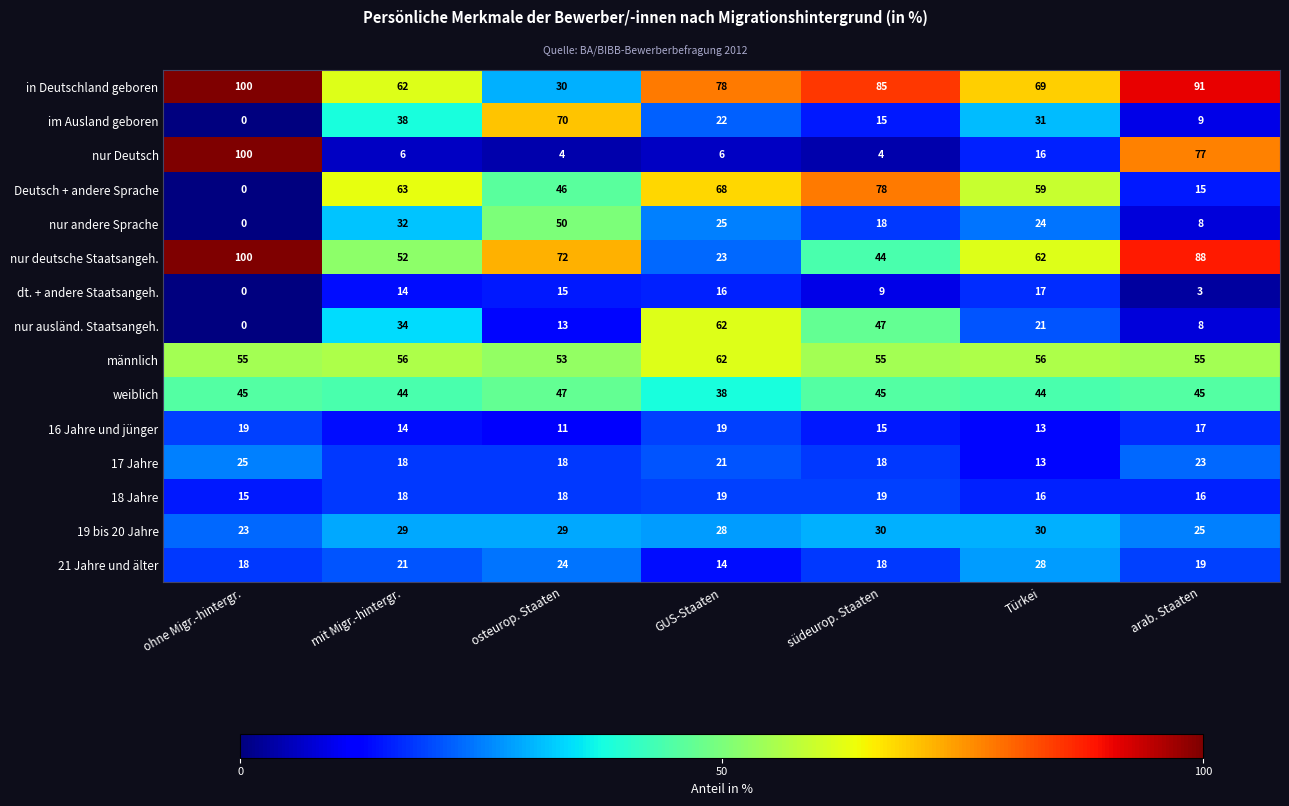

What is the approximate value of 18 Jahre at osteurop. Staaten?

18